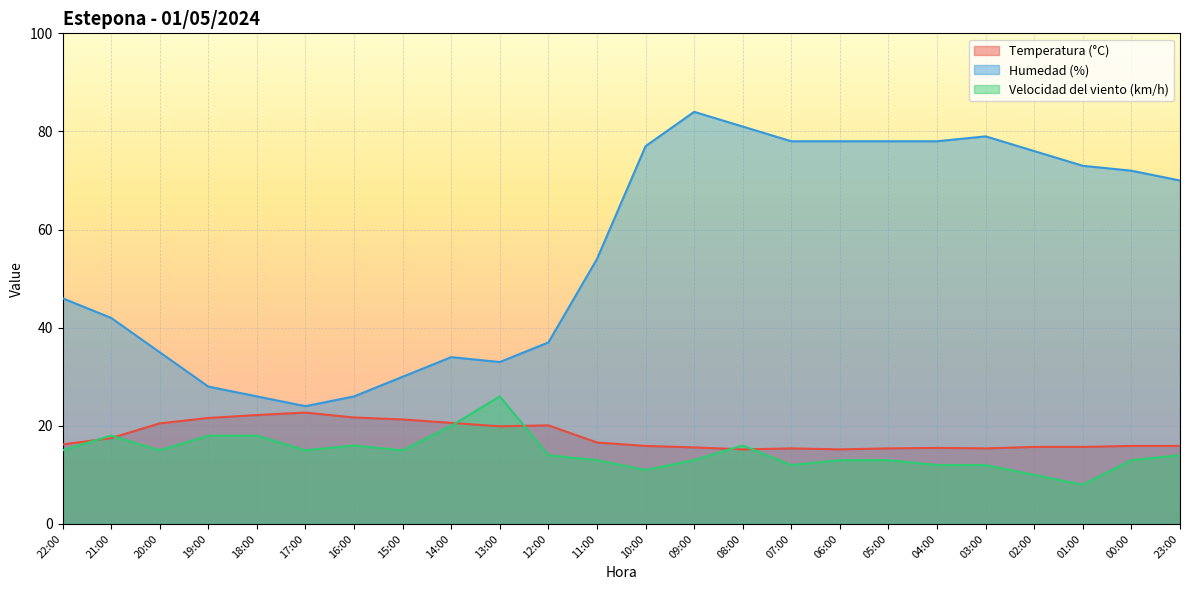

Does the chart display data point markers on the line(s)?

No